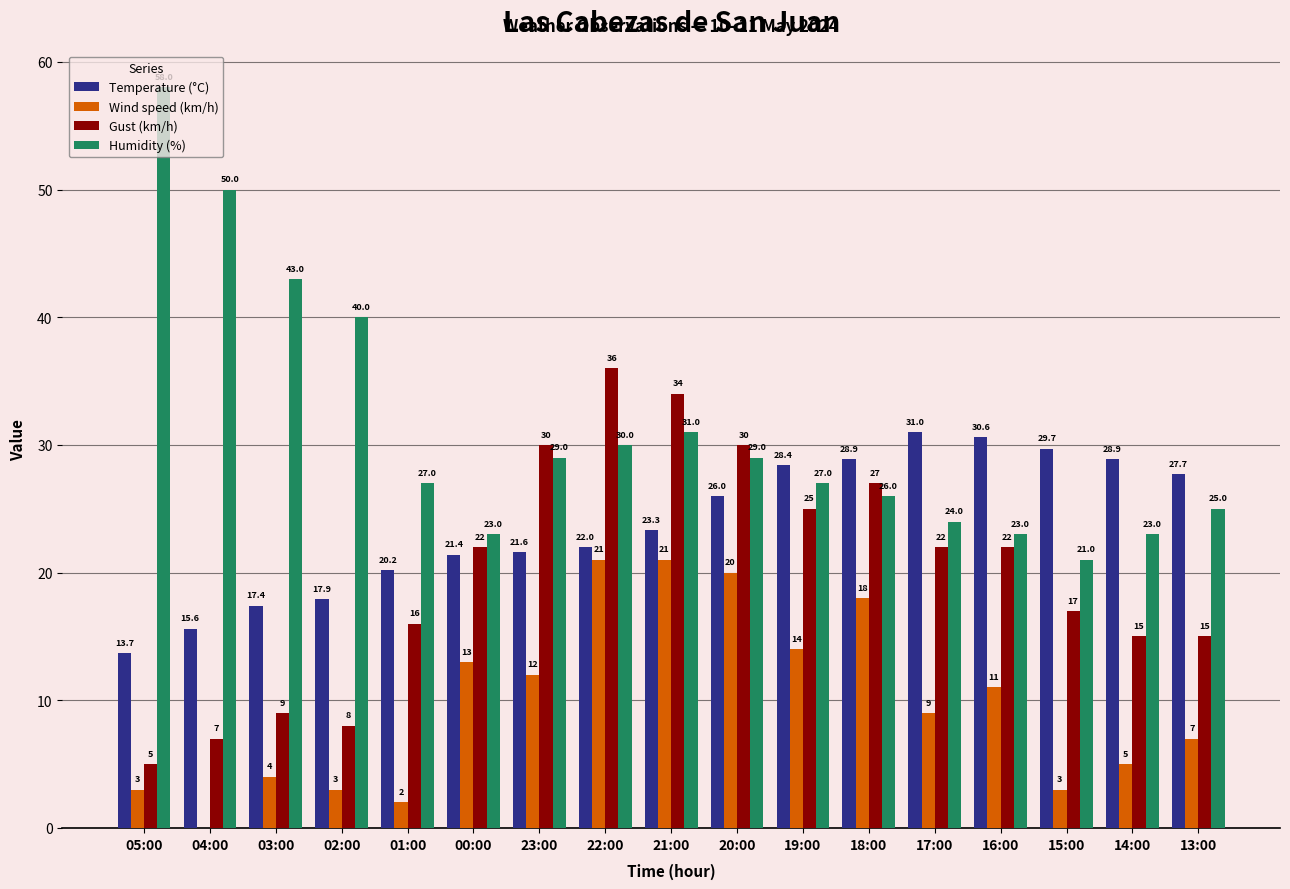

Which series has the widest spread of values?

Humidity (%)